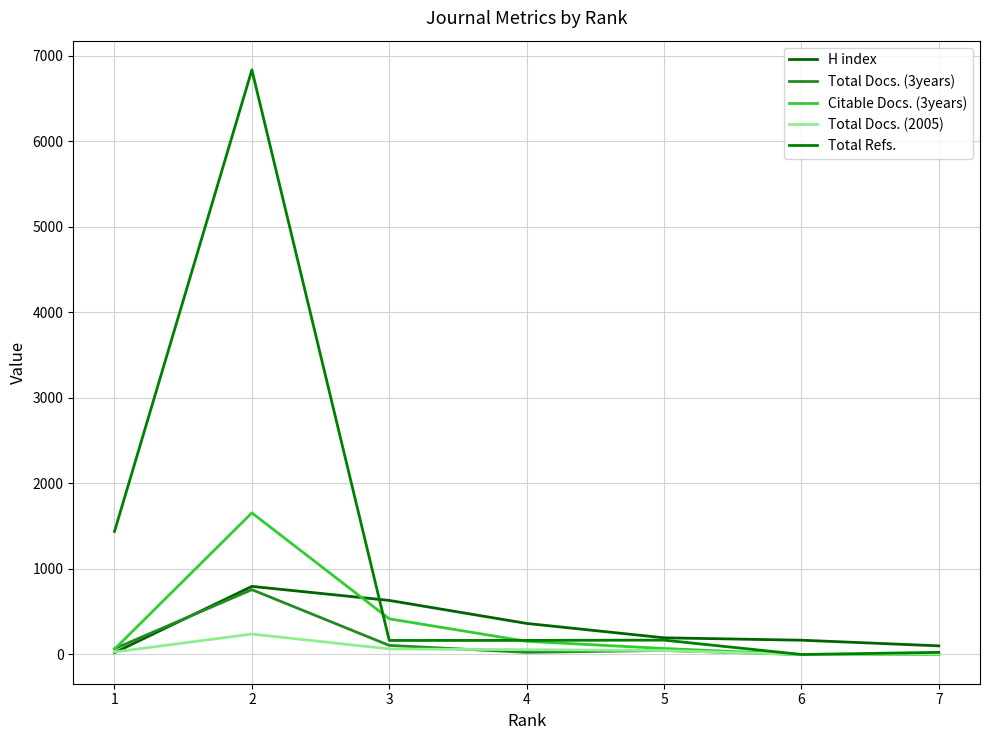

Is the value of Total Refs. at 7 greater than the value of Total Docs. (3years) at 3?

No